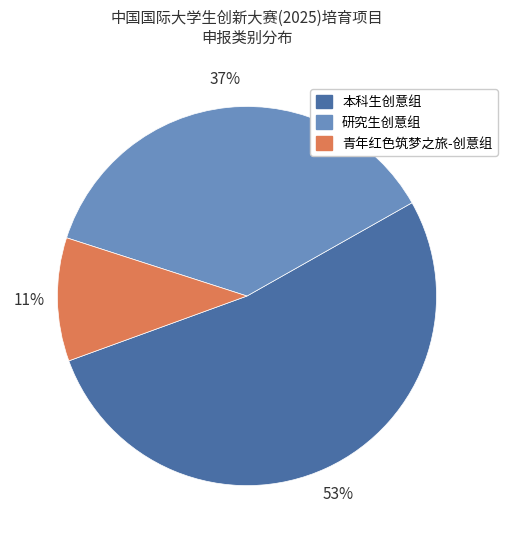

Is there any slice that represents more than half of the pie?

Yes